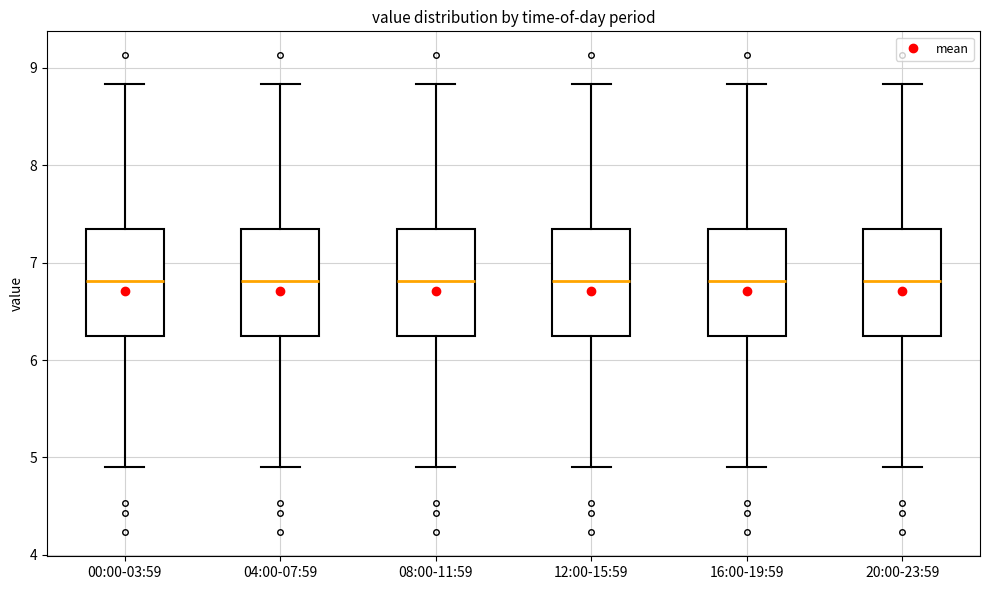

Reading left to right, transcribe this box plot: for each box, give where its median line is, the range the box spans, and where its two whiskers end, as read against the y-axis. The values are not printed on the chart, so give them approximately, as read against the axis.

00:00-03:59: median 6.8, box 6.2 to 7.4, whiskers 4.9 to 8.8
04:00-07:59: median 6.8, box 6.2 to 7.4, whiskers 4.9 to 8.8
08:00-11:59: median 6.8, box 6.2 to 7.4, whiskers 4.9 to 8.8
12:00-15:59: median 6.8, box 6.2 to 7.4, whiskers 4.9 to 8.8
16:00-19:59: median 6.8, box 6.2 to 7.4, whiskers 4.9 to 8.8
20:00-23:59: median 6.8, box 6.2 to 7.4, whiskers 4.9 to 8.8